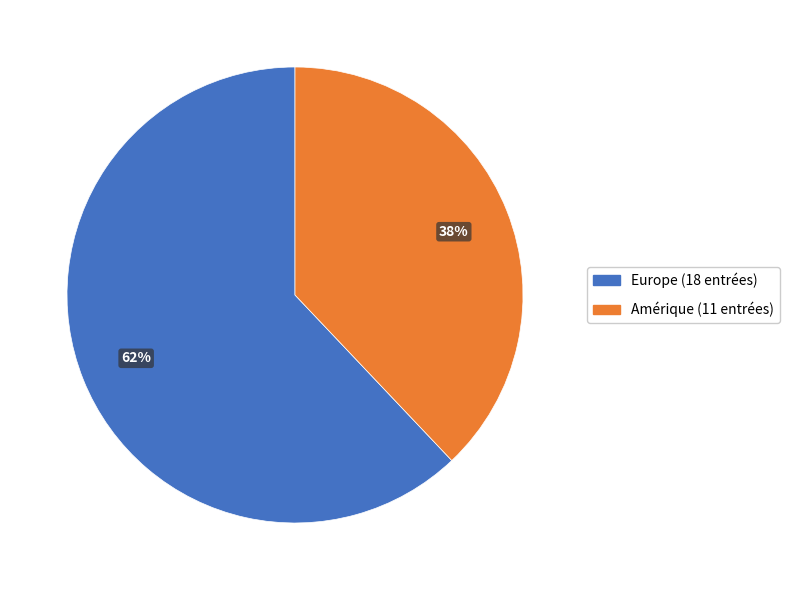

To the nearest percent, what is the average slice percentage?

50%